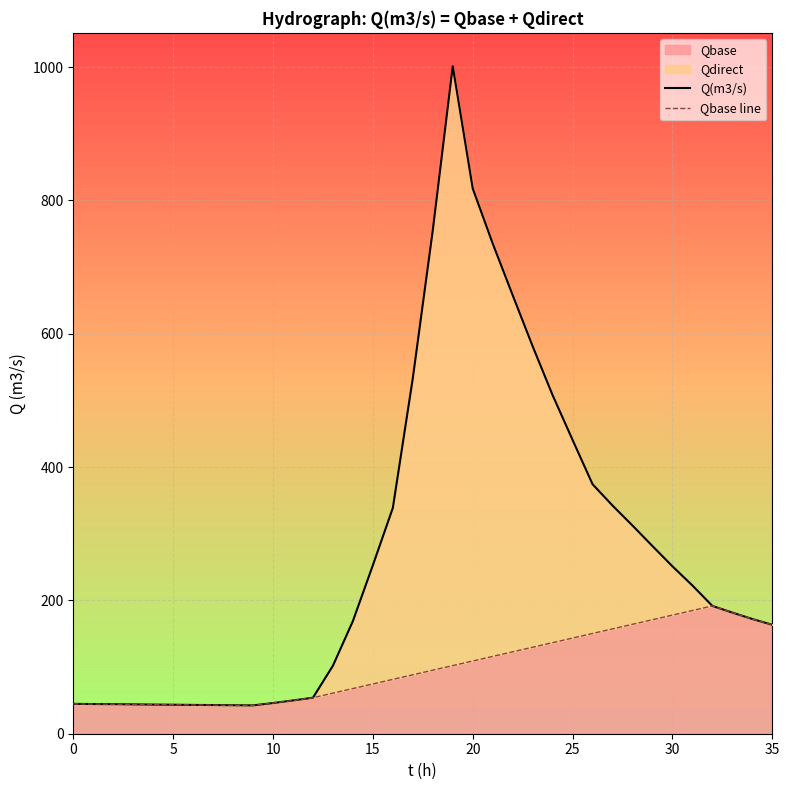

What is the sum of all Qbase line values?

3629.2